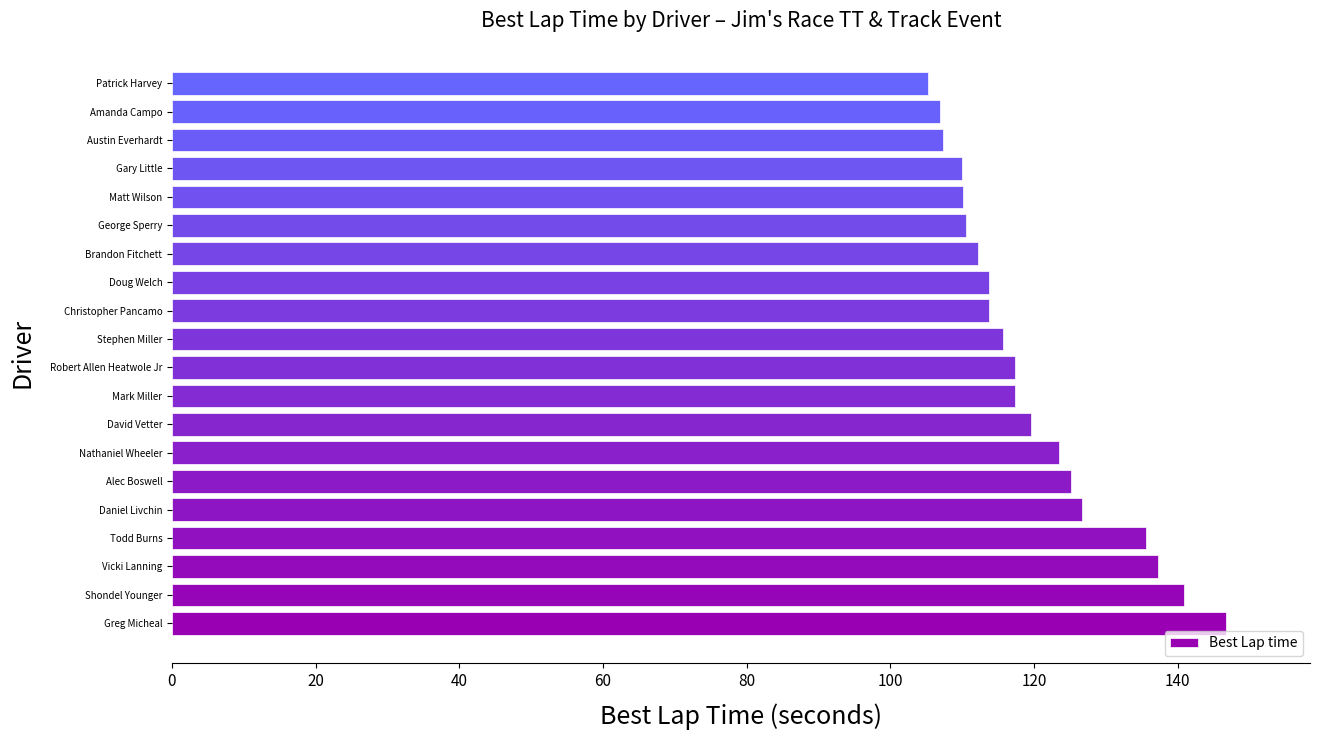

True or false: the data shows 115.7 at Stephen Miller.

True